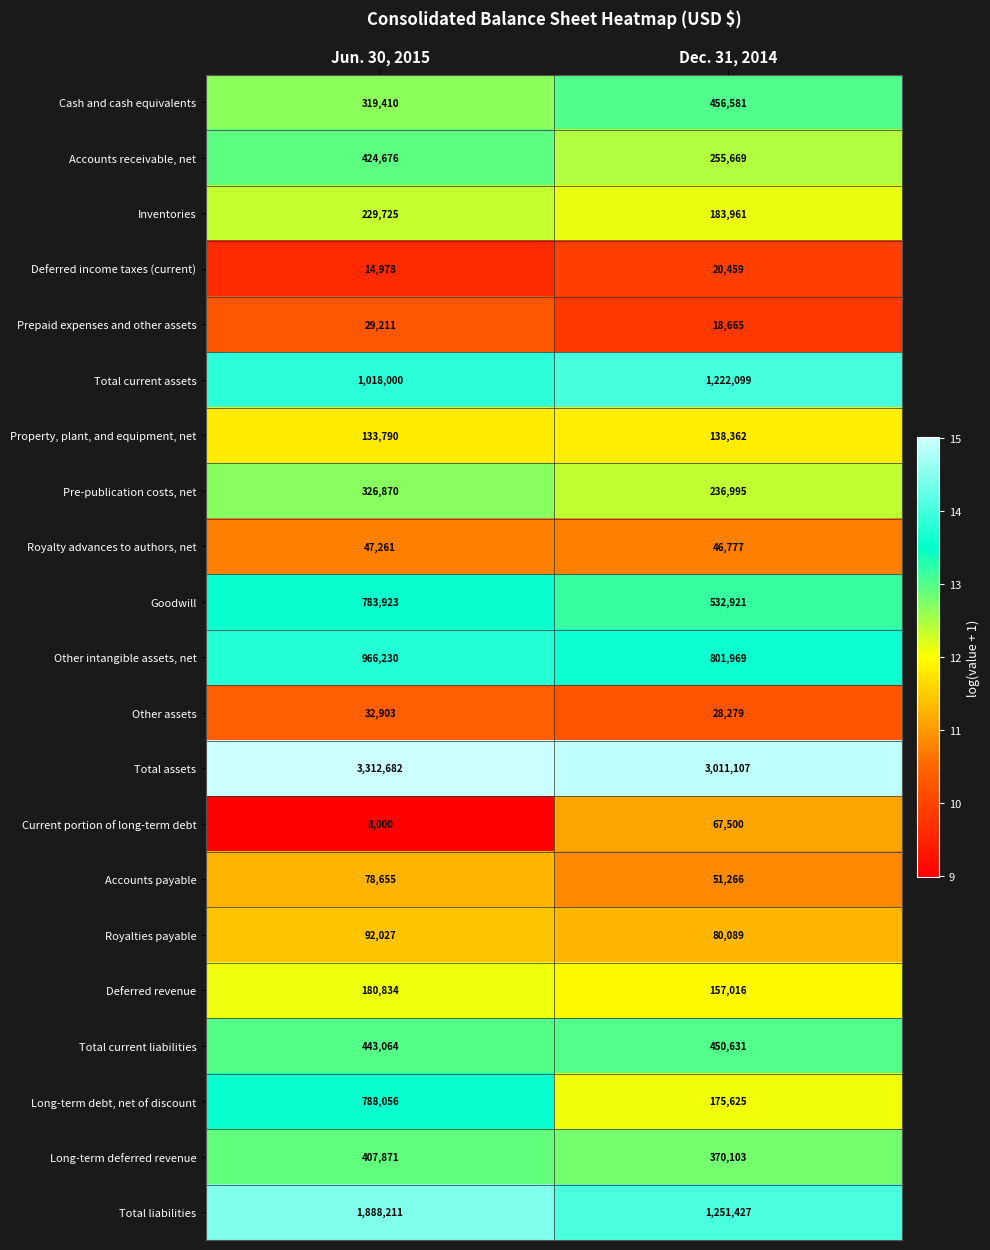

What is the maximum value shown in the chart?

3312682